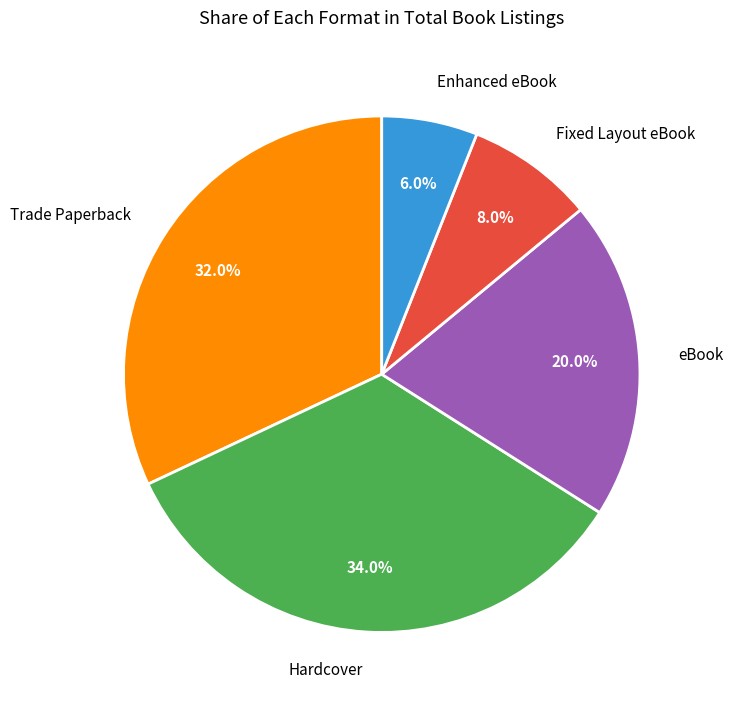

What is the total percentage of Enhanced eBook and Fixed Layout eBook?

14.0%